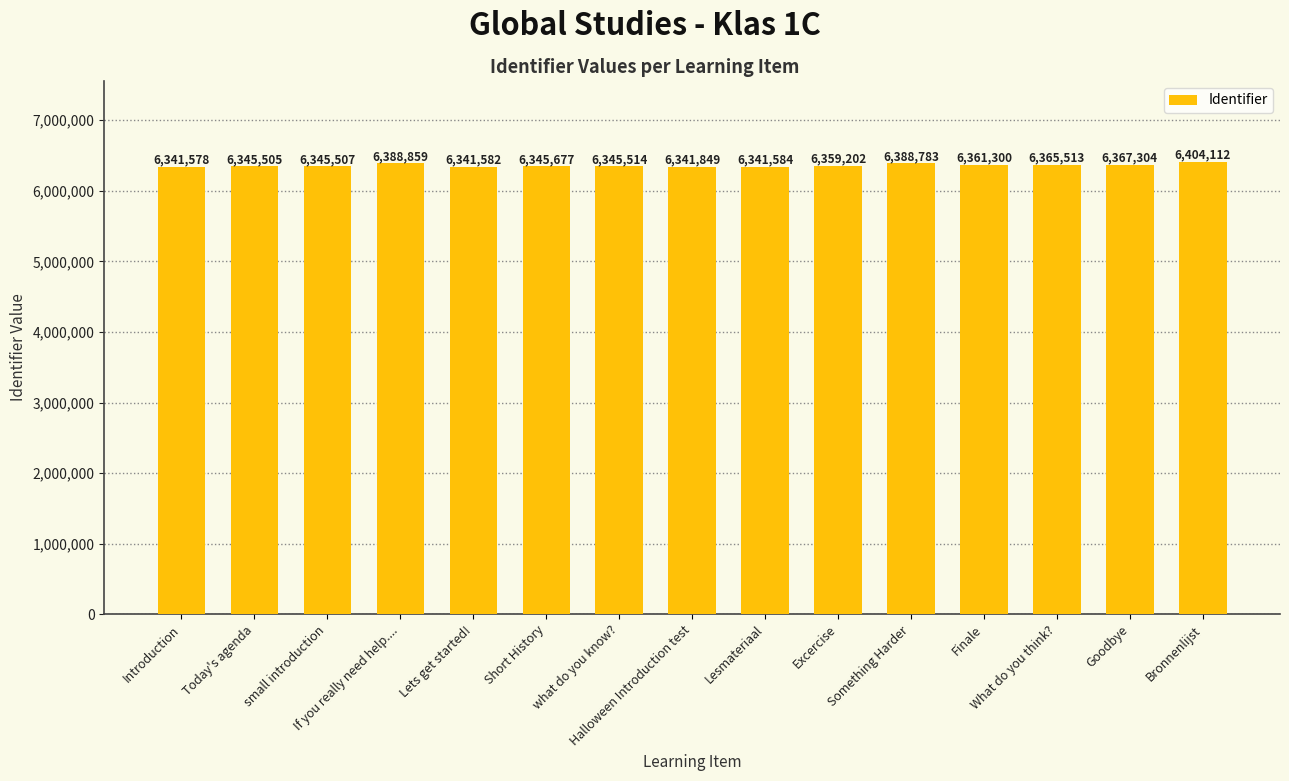

Does the chart contain stacked bars?

No